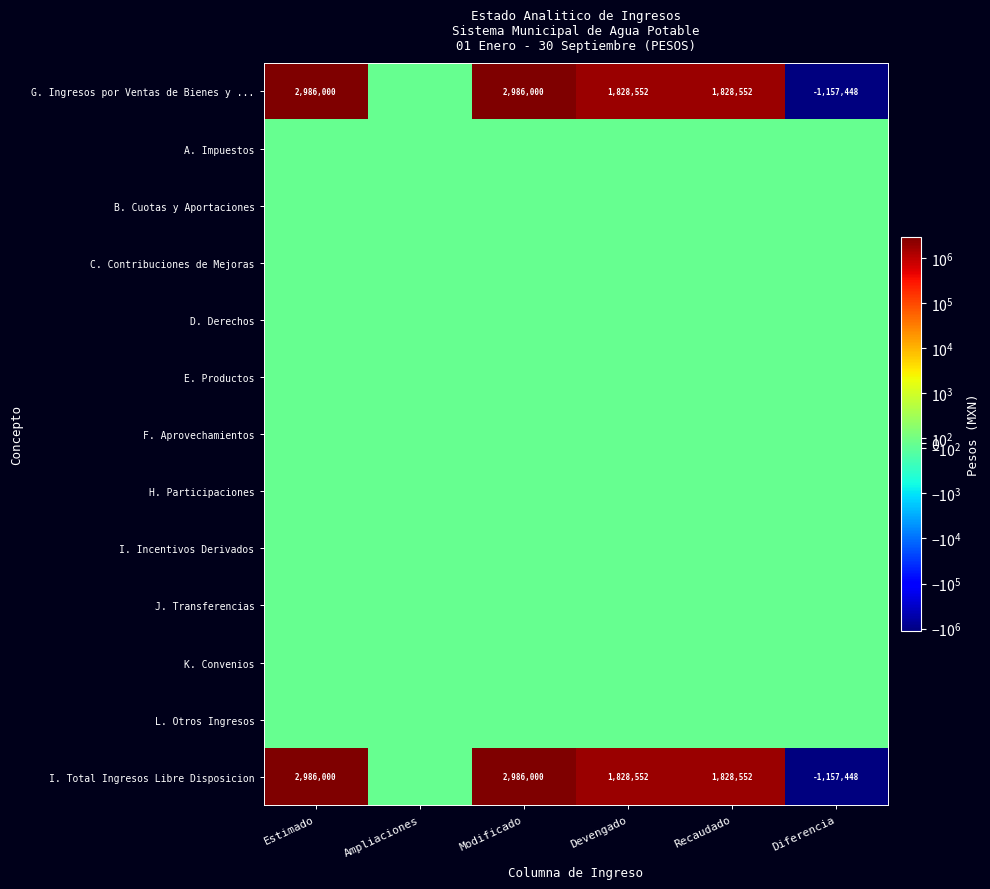

Is it true that I. Total Ingresos Libre Disposicion equals 1828552 at Recaudado?

True